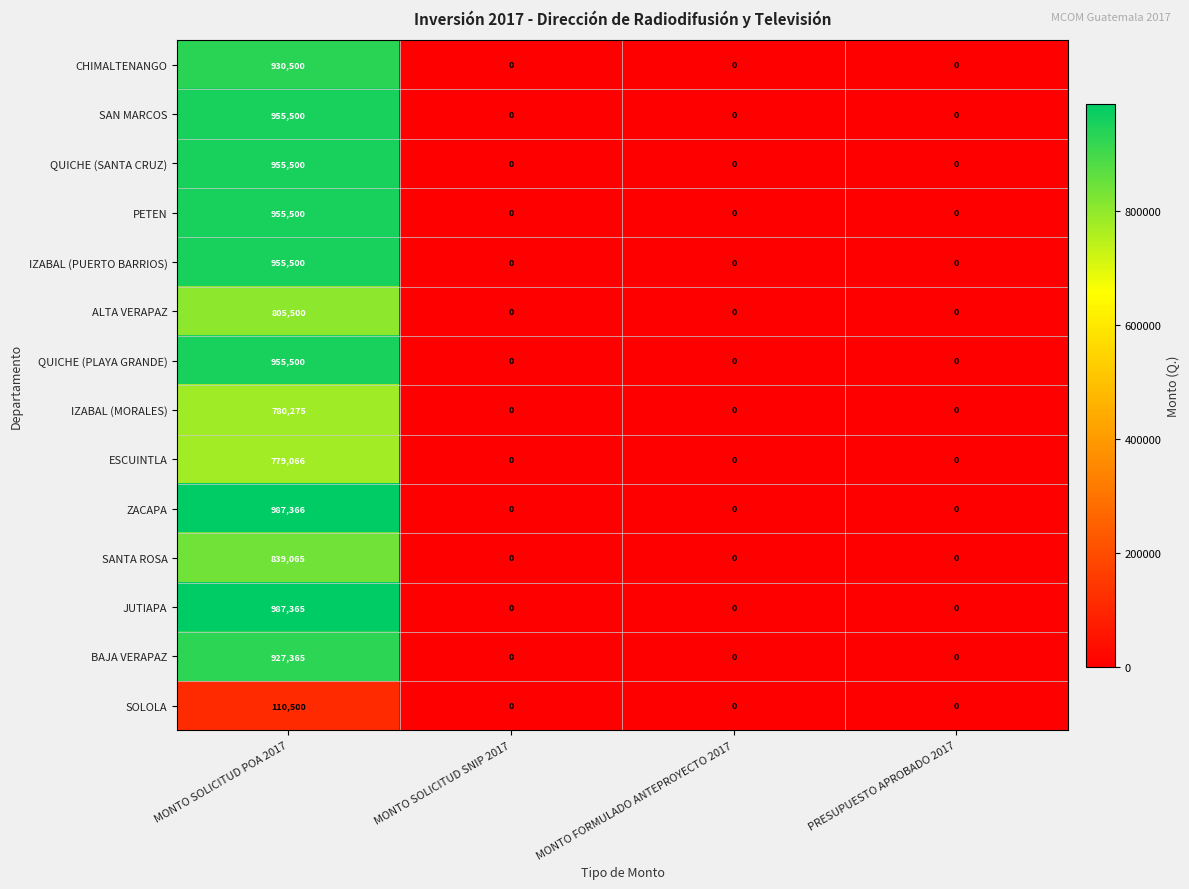

Between MONTO SOLICITUD POA 2017 and MONTO FORMULADO ANTEPROYECTO 2017, which series saw the biggest shift?

ZACAPA